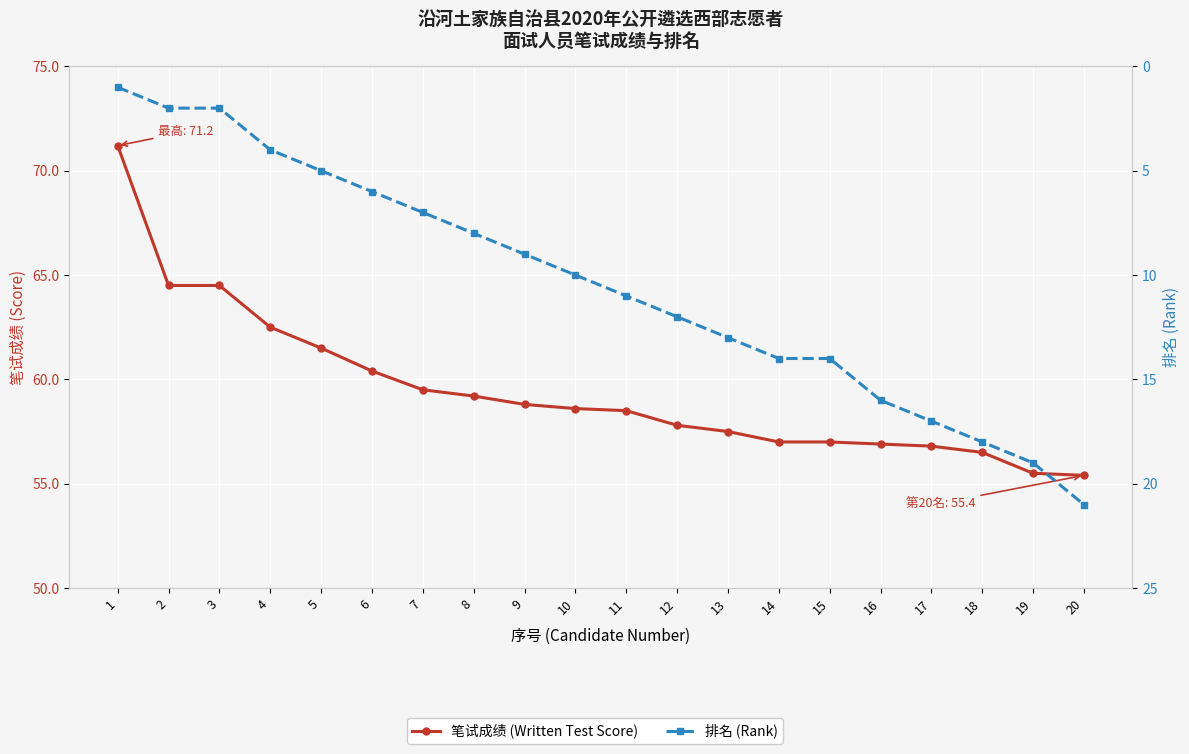

How many values in the 笔试成绩 (Written Test Score) series exceed 58?

11